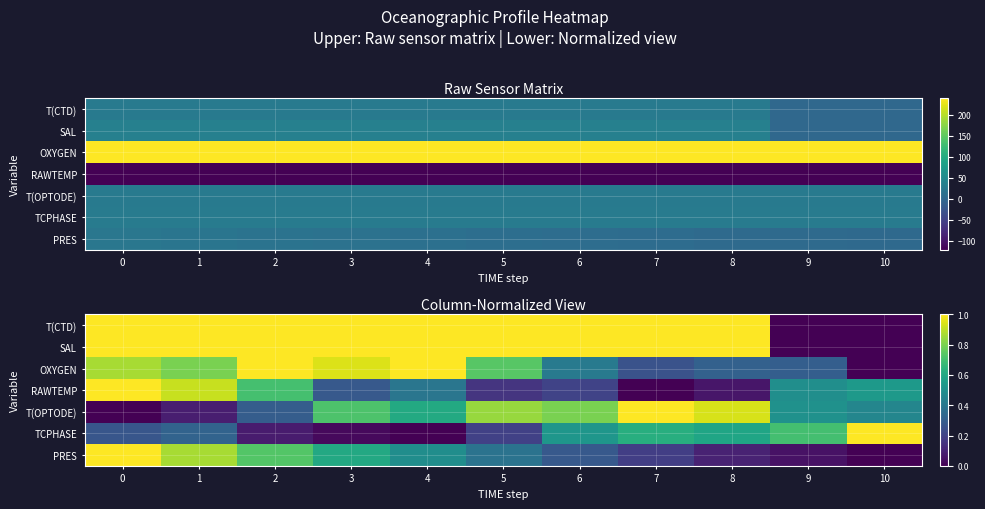

What is the difference between the highest and lowest values at 8?

0.9